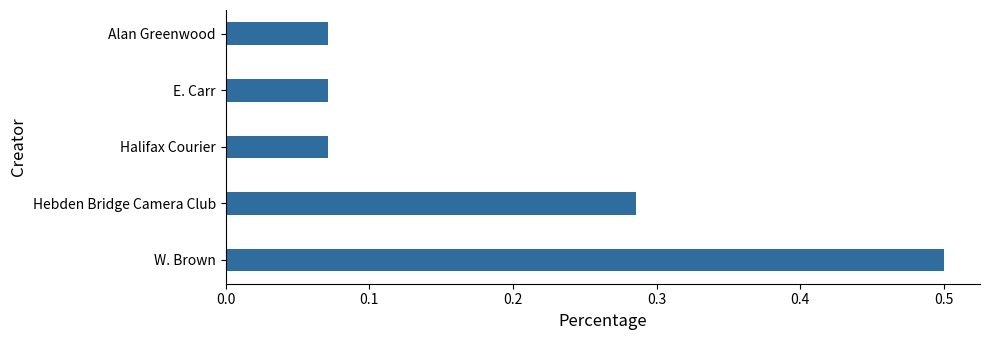

What is the sum of the values at W. Brown and Alan Greenwood?

0.6